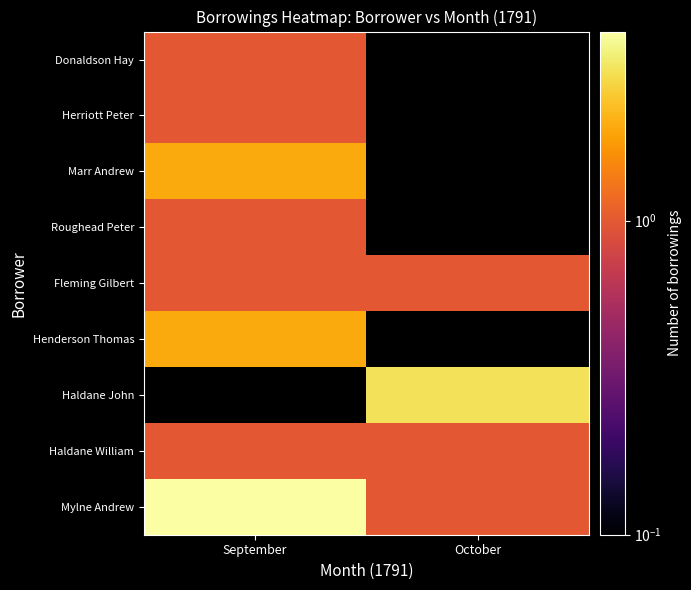

The Haldane John series shows 5.0 at October. True or false?

False